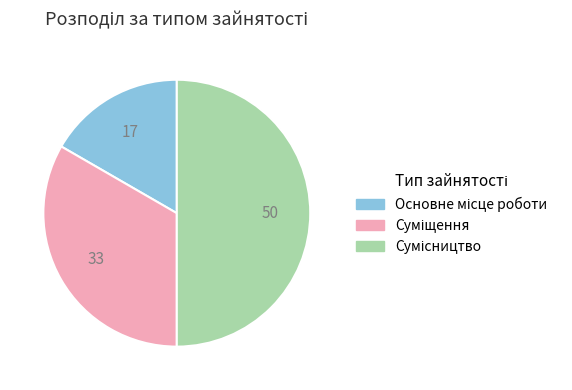

Which slice is the largest?

Сумісництво